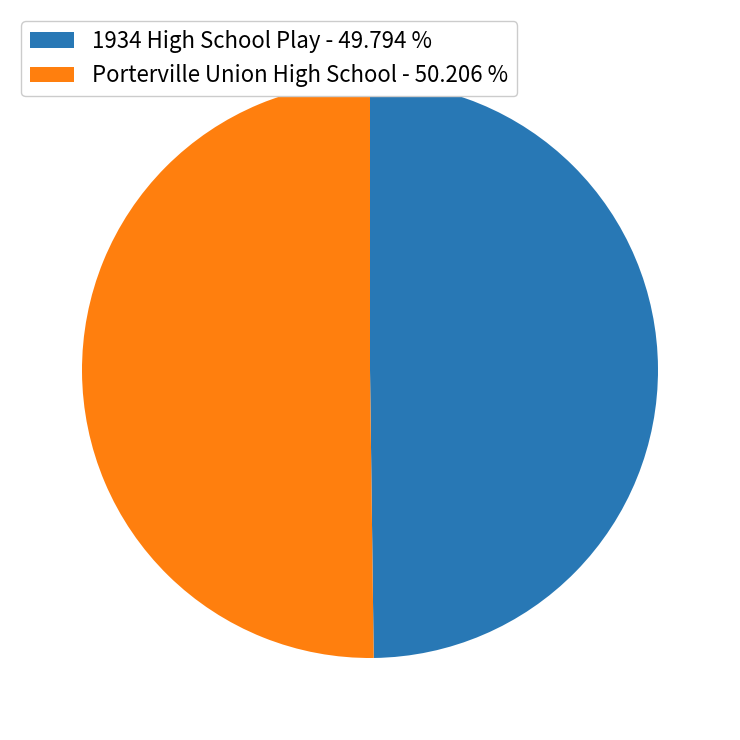

Count the number of slices in the pie.

2